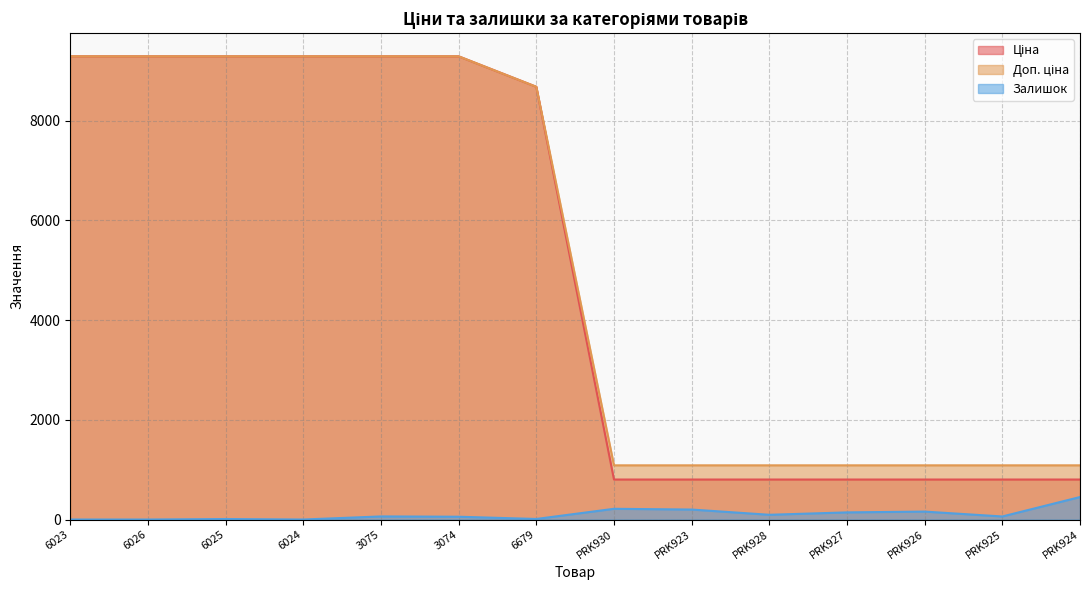

What is the spread (max minus min) of values at 3074?

9234.5